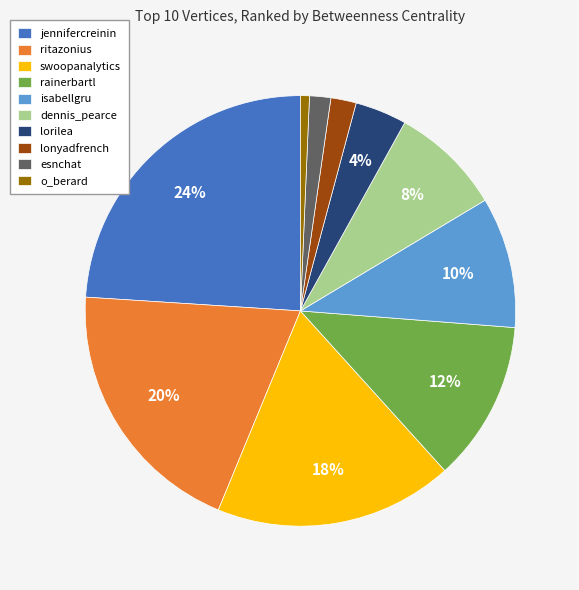

Does jennifercreinin represent more than half of the total?

No